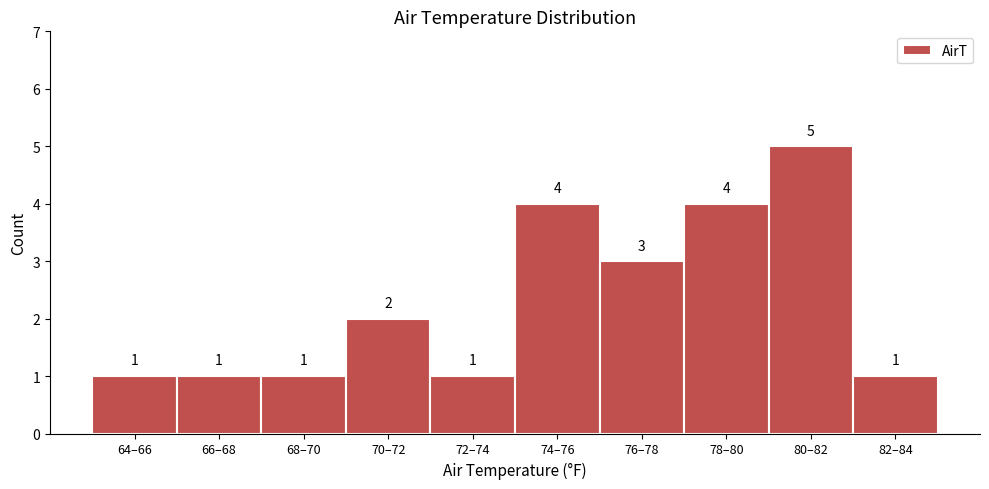

Reading left to right, list all the values displayed in this chart.

1	1	1	2	1	4	3	4	5	1